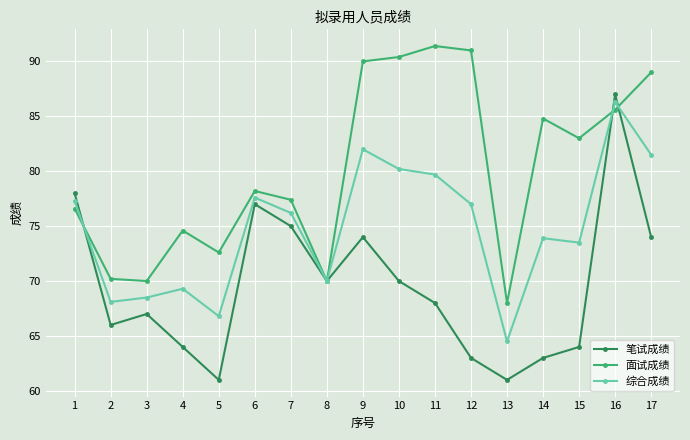

Which label corresponds to the largest value in the chart?

11